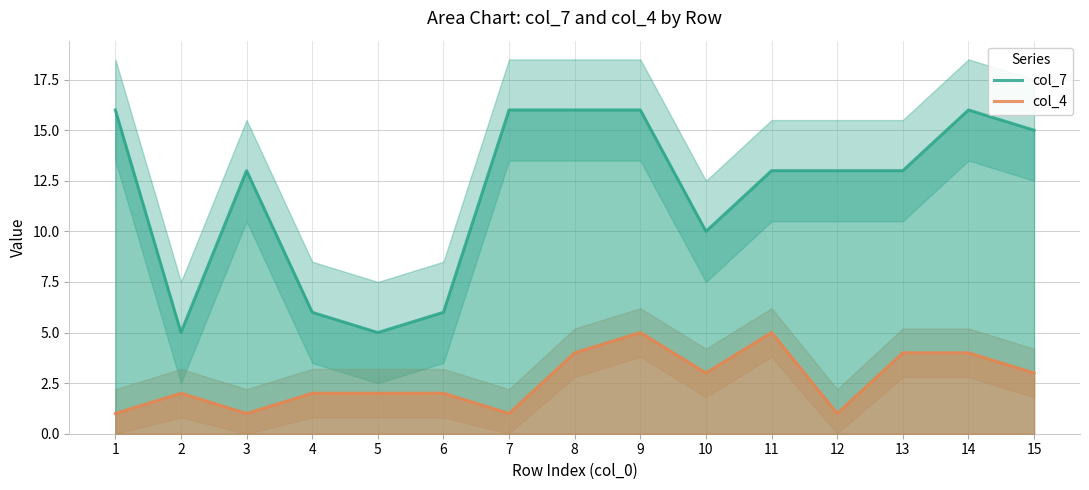

True or false: col_4 and col_7 cross at least once.

False